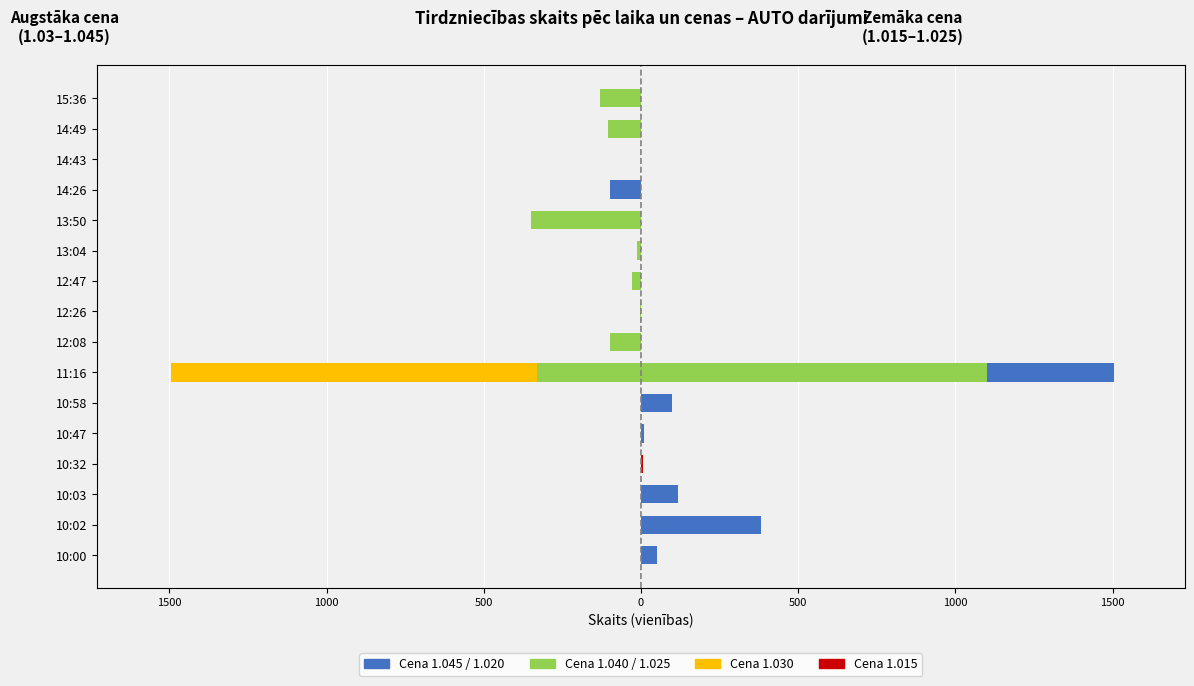

Are the bars horizontal?

Yes